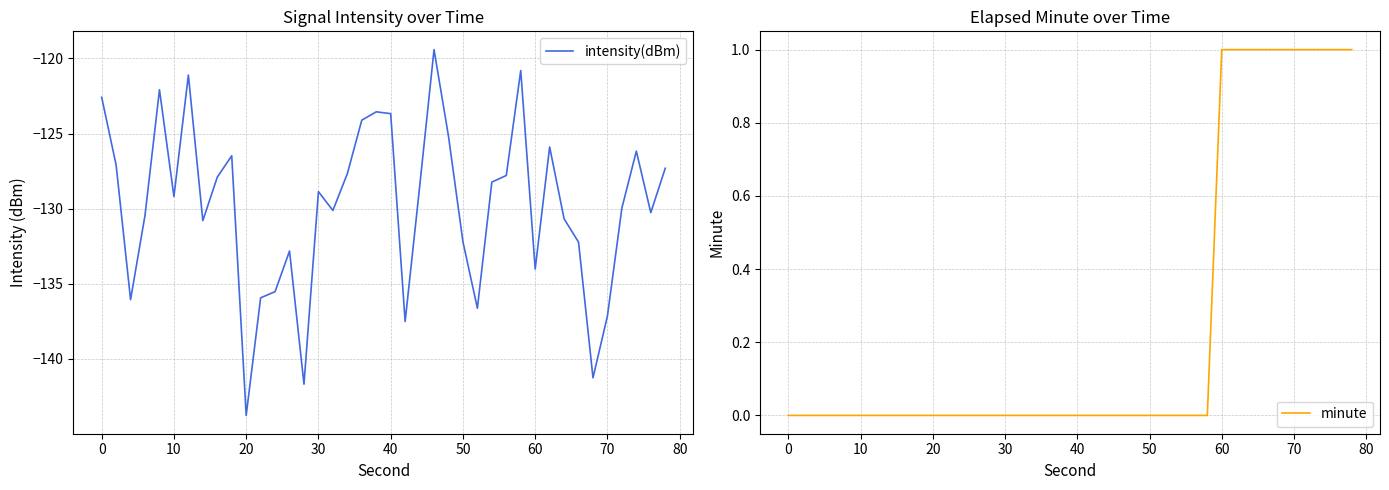

True or false: intensity(dBm) has a value of -201.1 at 60.

False